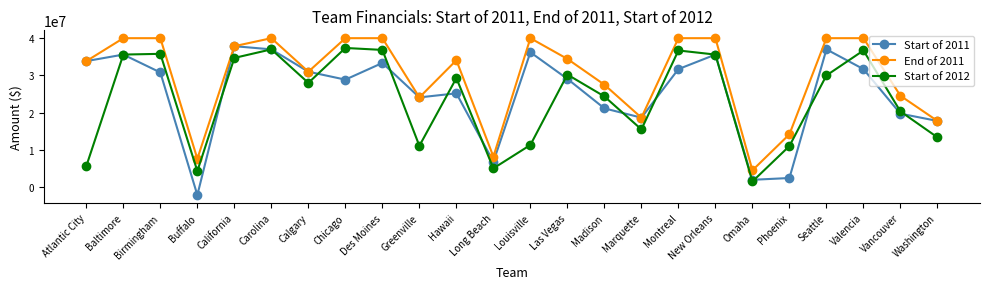

Is it true that Start of 2012 equals 6616831 at Buffalo?

False